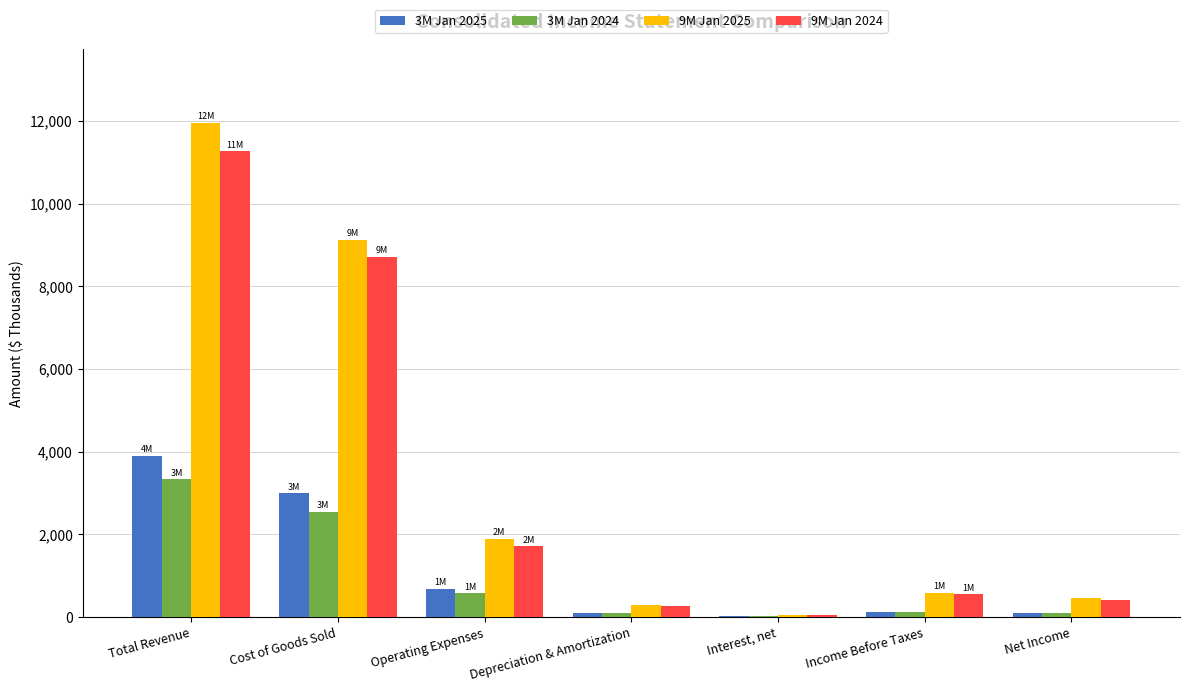

What is the total value across all series at Net Income?

1037.2